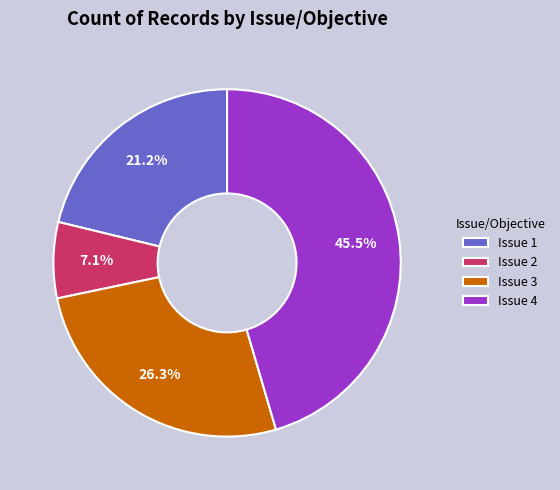

What is the largest slice in the pie chart?

Issue 4